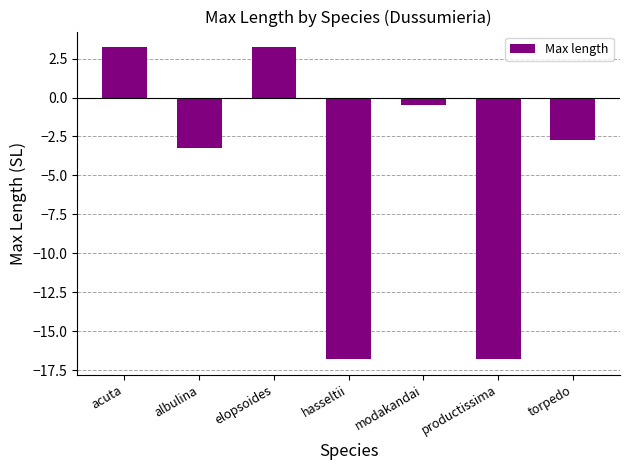

What is the greatest value displayed?

3.2